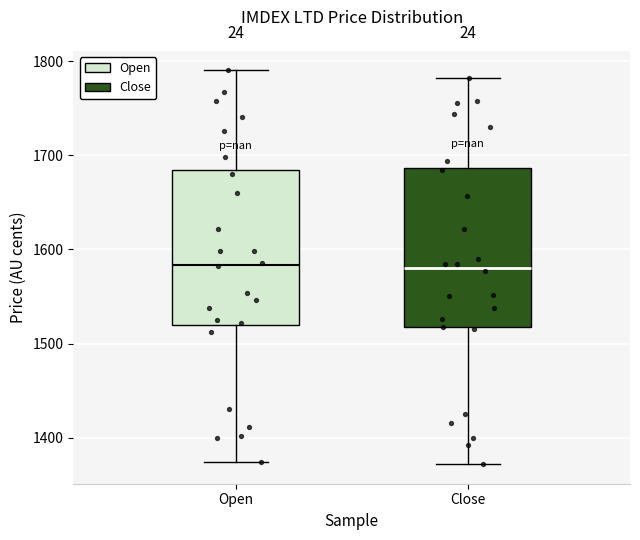

Reading left to right, transcribe this box plot: for each box, give where its median line is, the range the box spans, and where its two whiskers end, as read against the y-axis. The values are not printed on the chart, so give them approximately, as read against the axis.

Open: median 1580, box 1520 to 1680, whiskers 1370 to 1790
Close: median 1580, box 1520 to 1690, whiskers 1370 to 1780